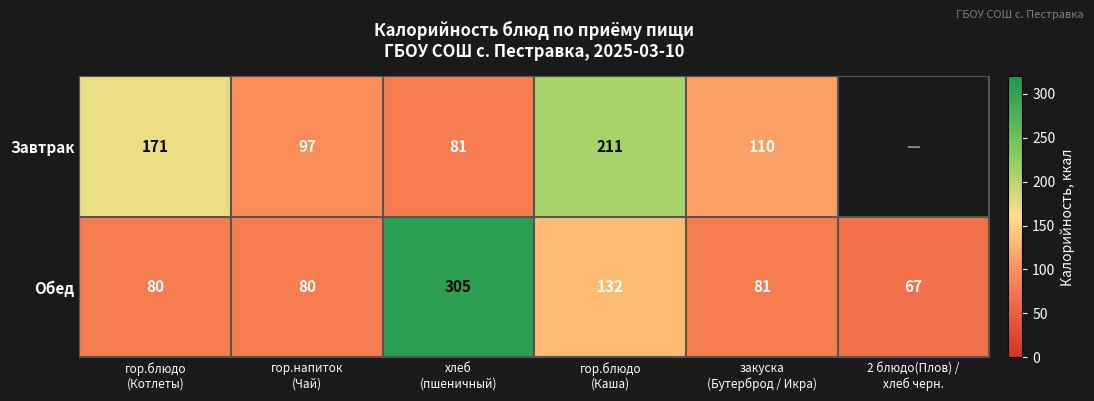

What is the difference between the maximum and second lowest values in the Обед series?

225